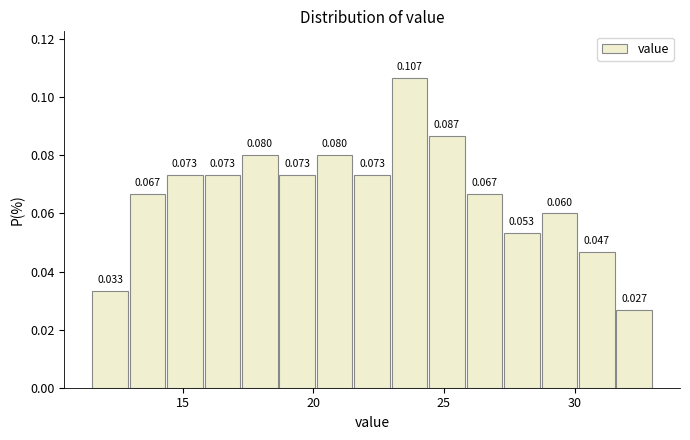

Around what value on the x-axis is the tallest bar? Give the approximate position of its centre, as read against the axis.

23.5